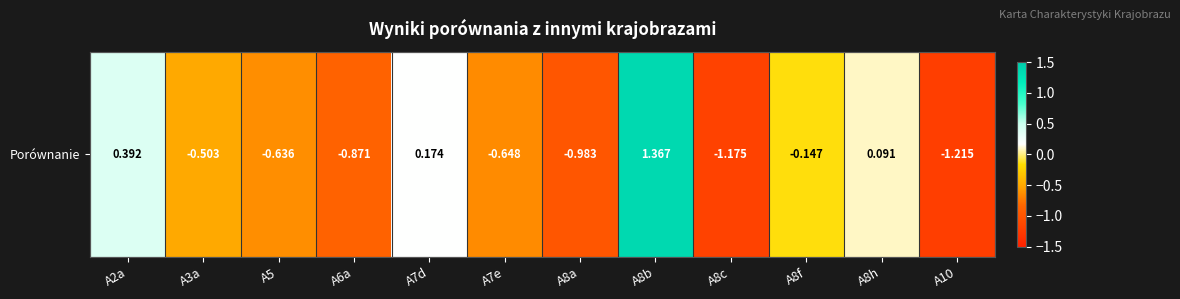

Rank the categories by value from lowest to highest.

A10, A8c, A8a, A6a, A7e, A5, A3a, A8f, A8h, A7d, A2a, A8b